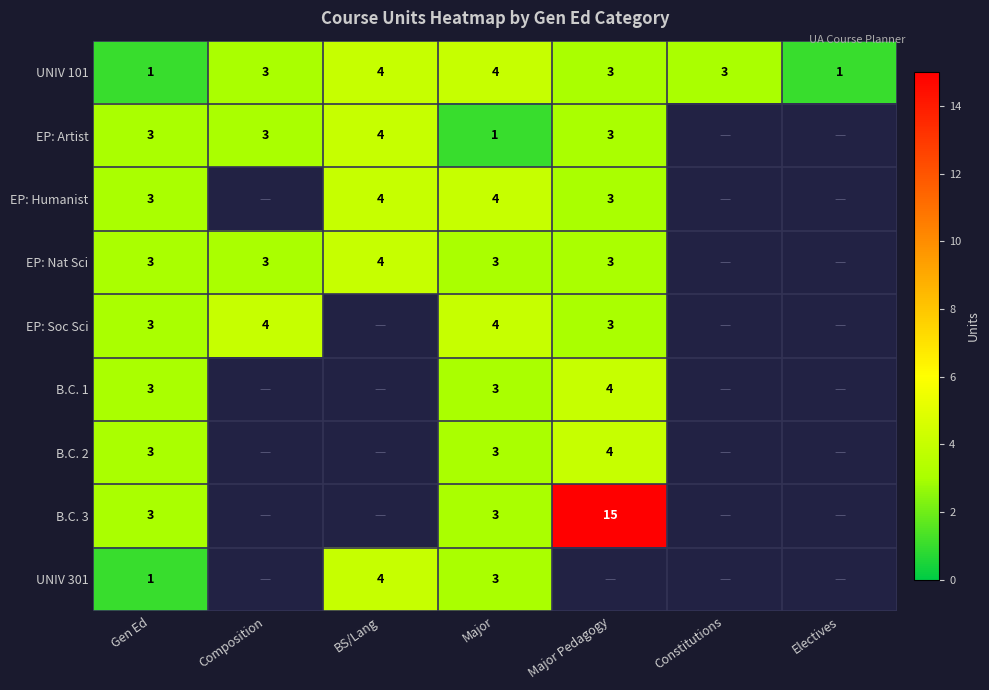

Is it true that EP: Nat Sci equals 4 at Gen Ed?

False